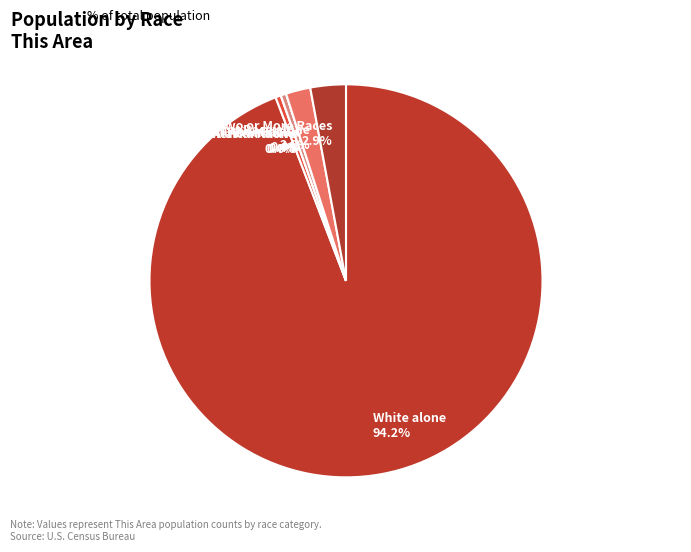

To the nearest percent, what percentage of the pie is White alone?

94%